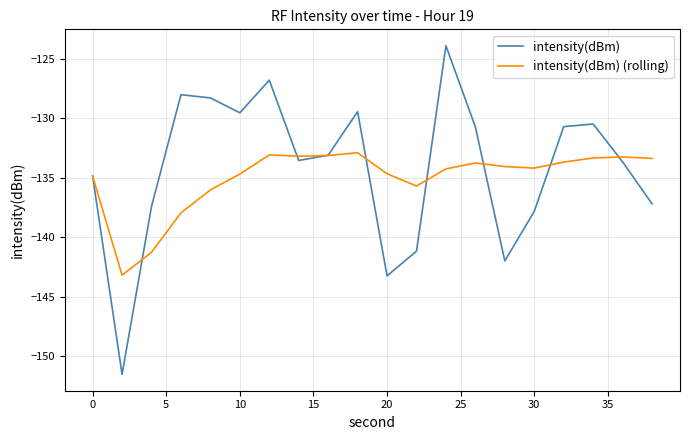

What is the difference between the maximum and minimum values in the intensity(dBm) (rolling) series?

10.3